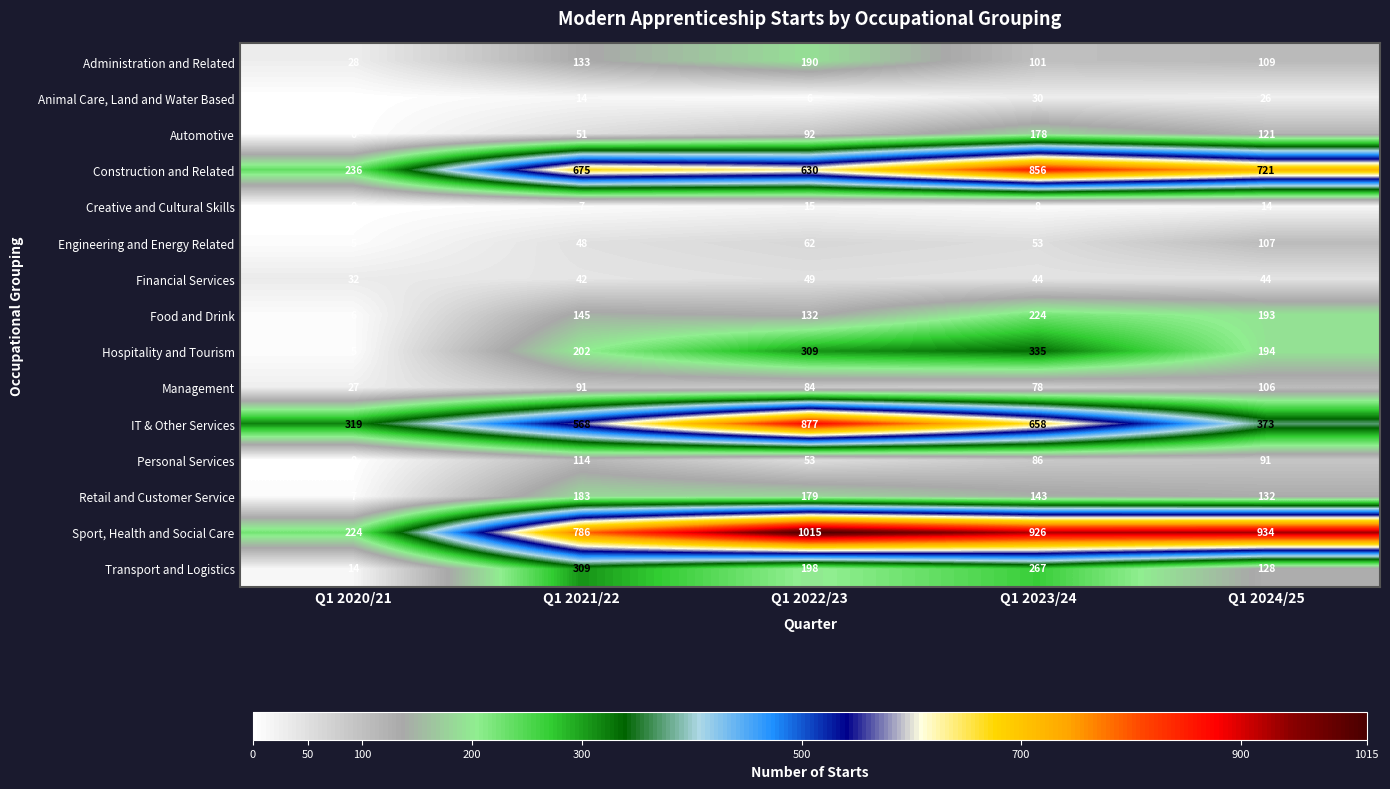

What is the sum of all Transport and Logistics values?

916